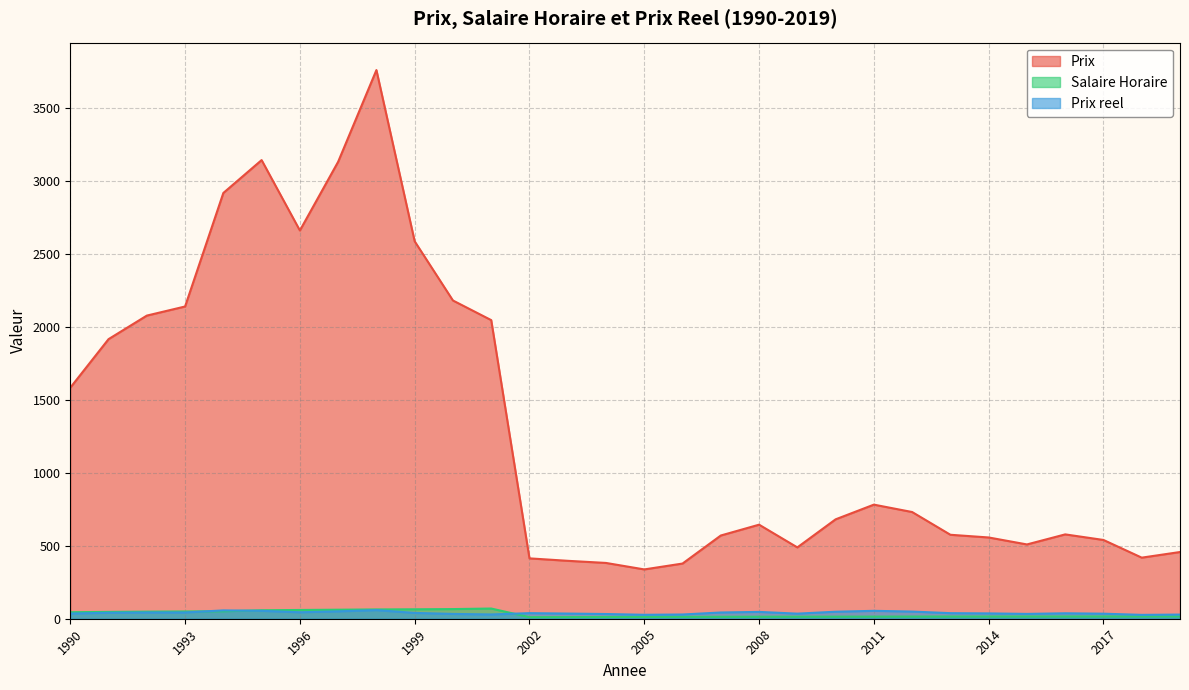

Rank the series at 1990 from lowest to highest value.

Prix reel, Salaire Horaire, Prix